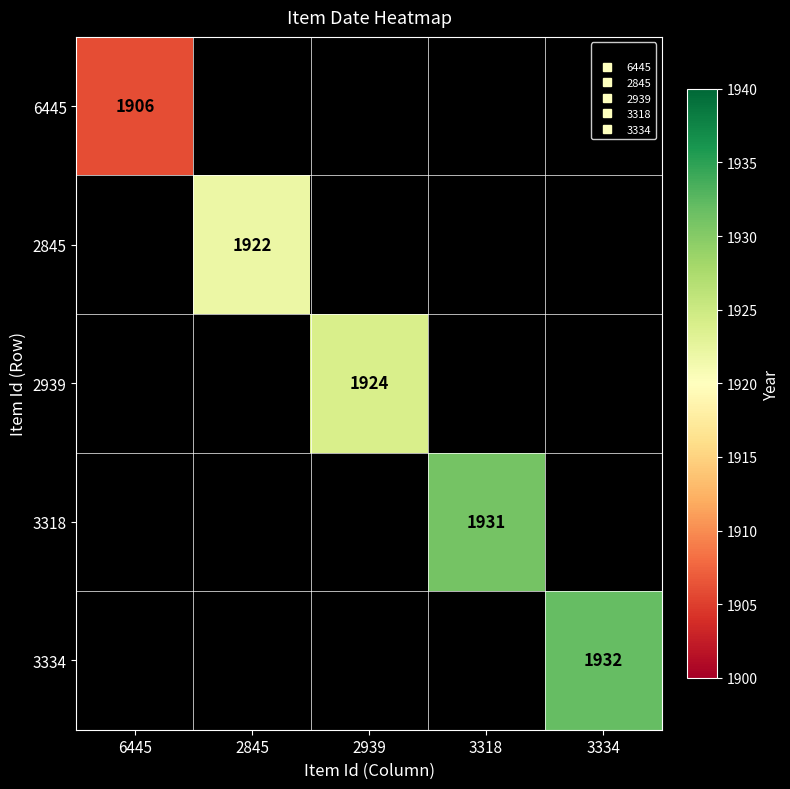

True or false: 6445 has a value of 3403.6 at 6445.

False